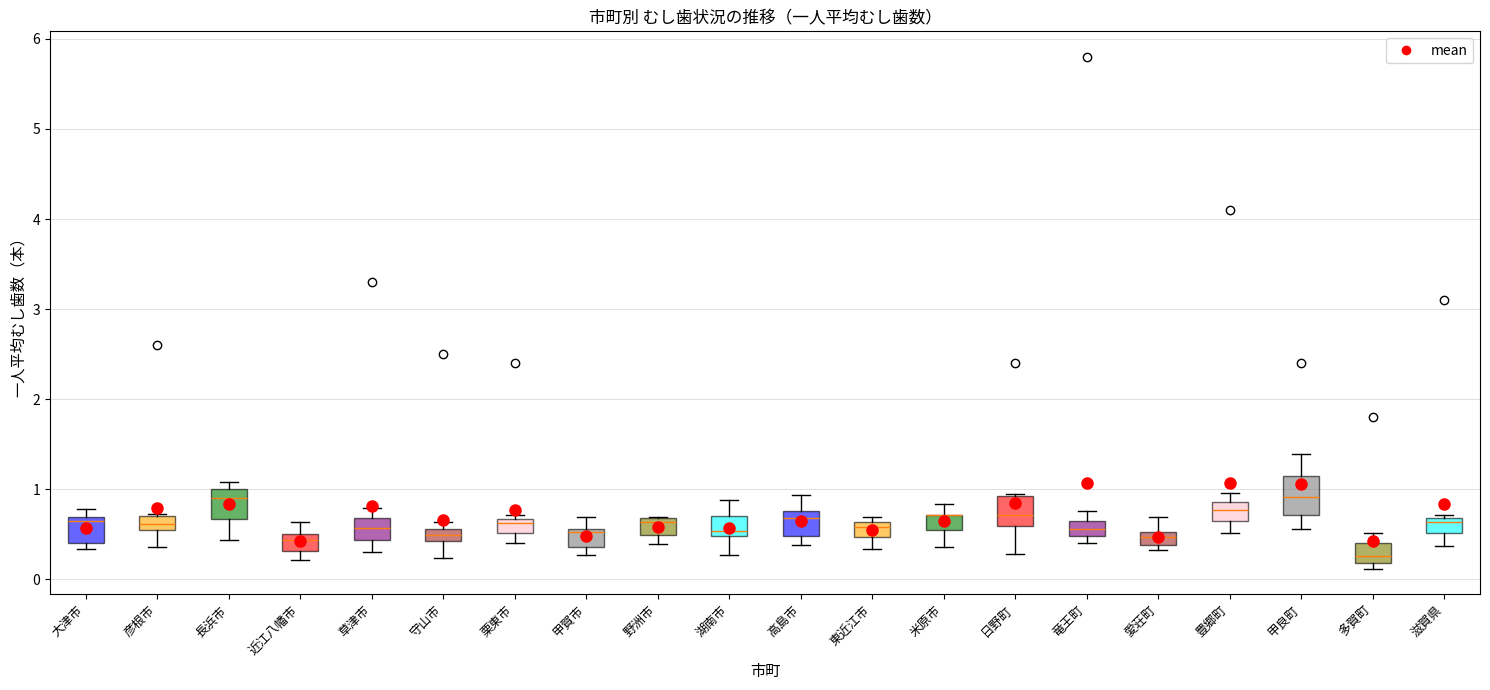

Where is the upper edge of the box for 竜王町 on the y-axis? The values are not printed on the chart, so give them approximately, as read against the axis.

0.6